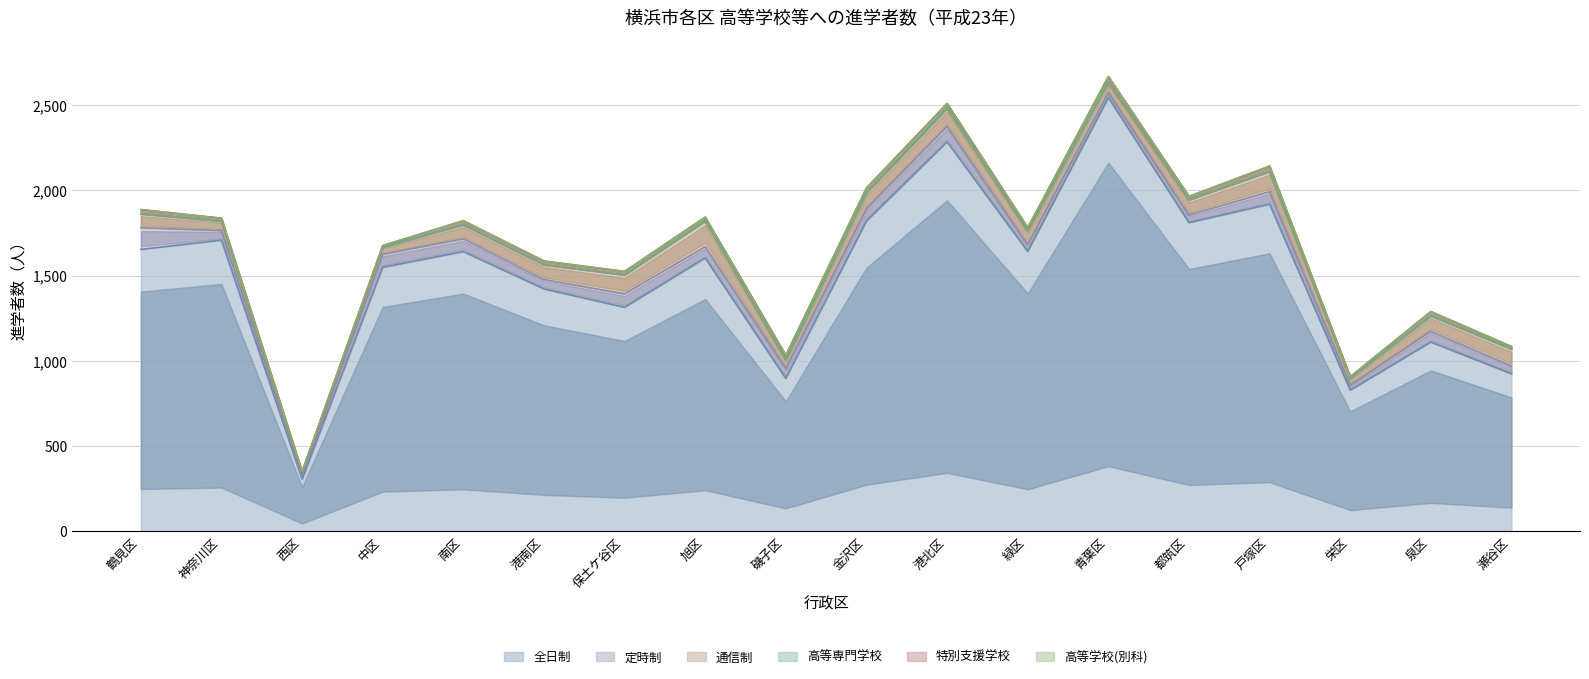

True or false: 特別支援学校 and 通信制 cross at least once.

False